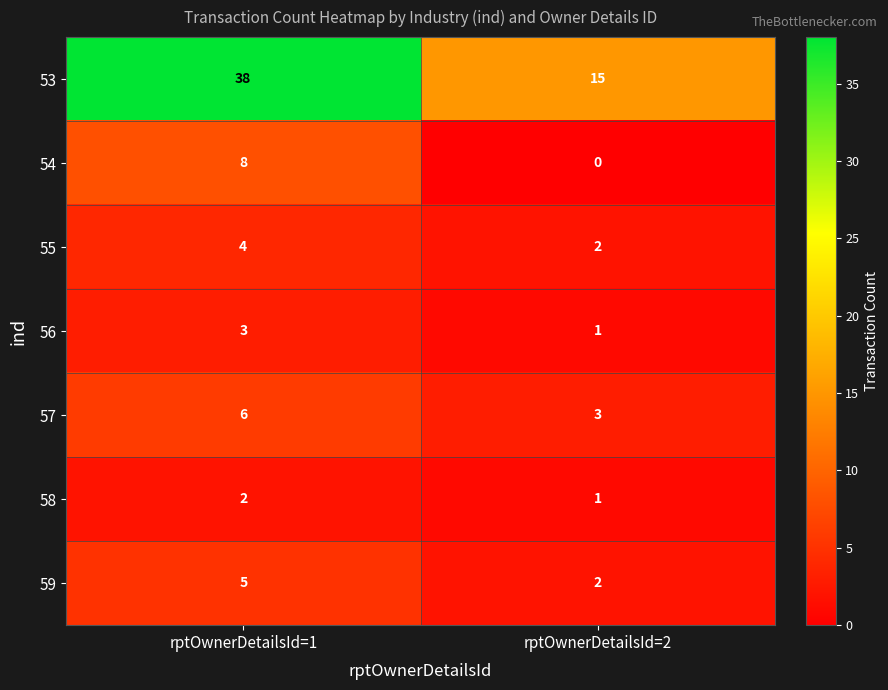

At which label is 58 closest to 1?

rptOwnerDetailsId=2